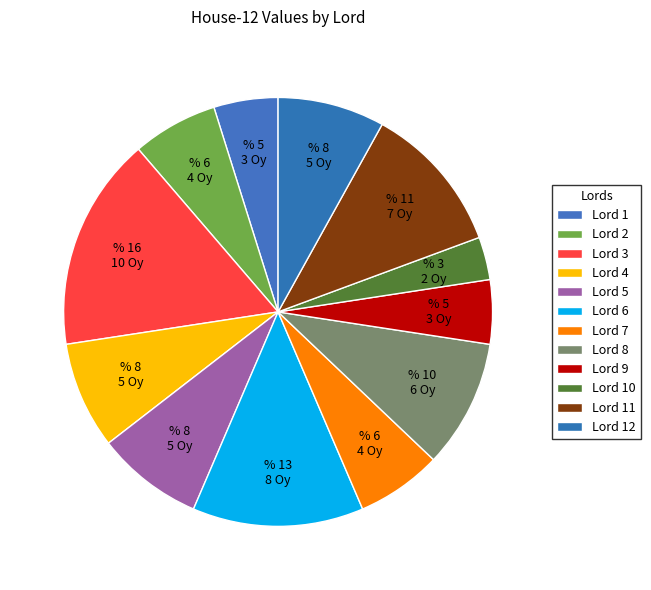

To the nearest percent, what is the combined percentage of Lord 5 and Lord 11?

19%